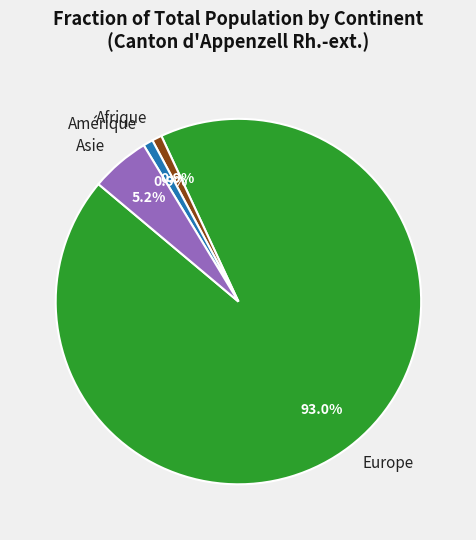

Is there any slice that represents more than half of the pie?

Yes